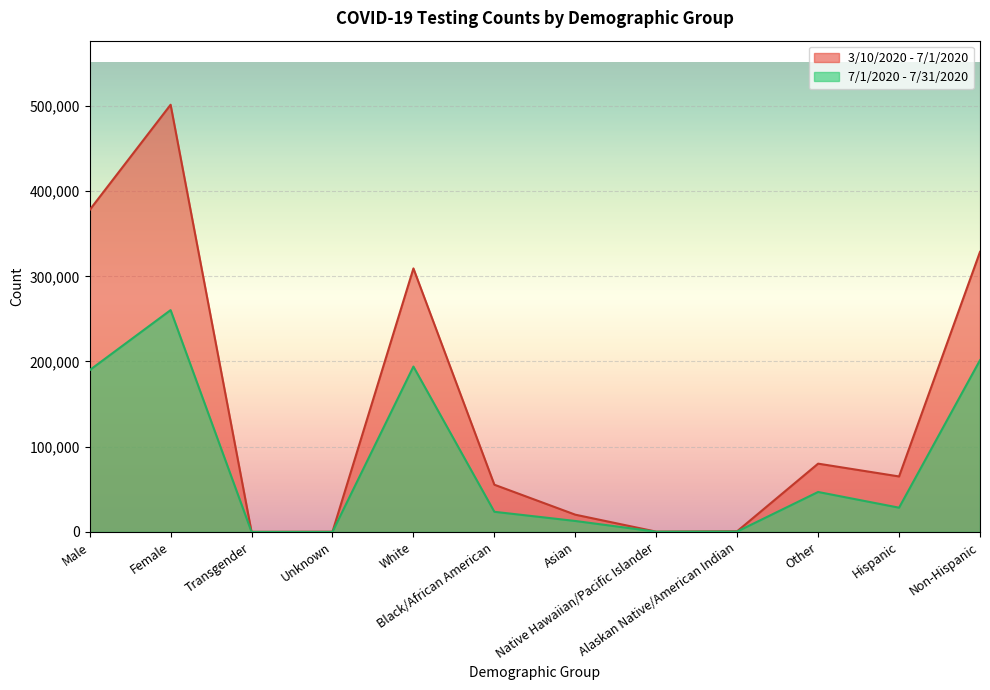

At which label is 7/1/2020 - 7/31/2020 closest to 130163?

Male